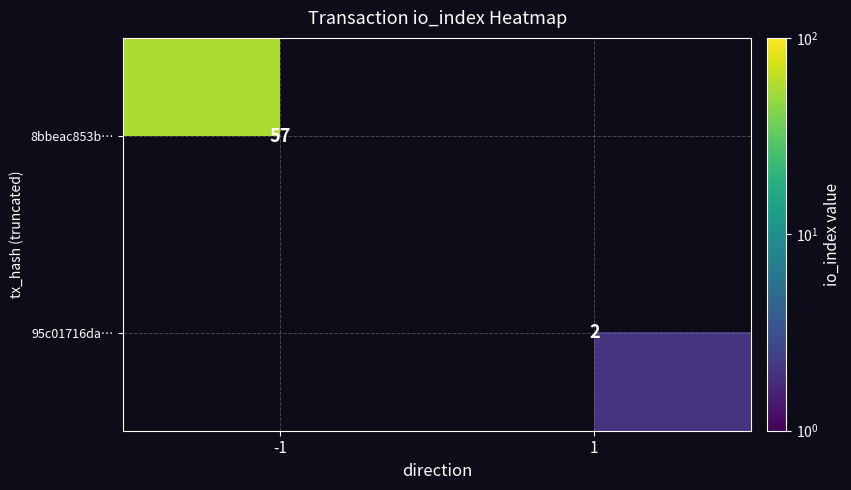

The value of 8bbeac853b… at -1 is 16.7. True or false?

False